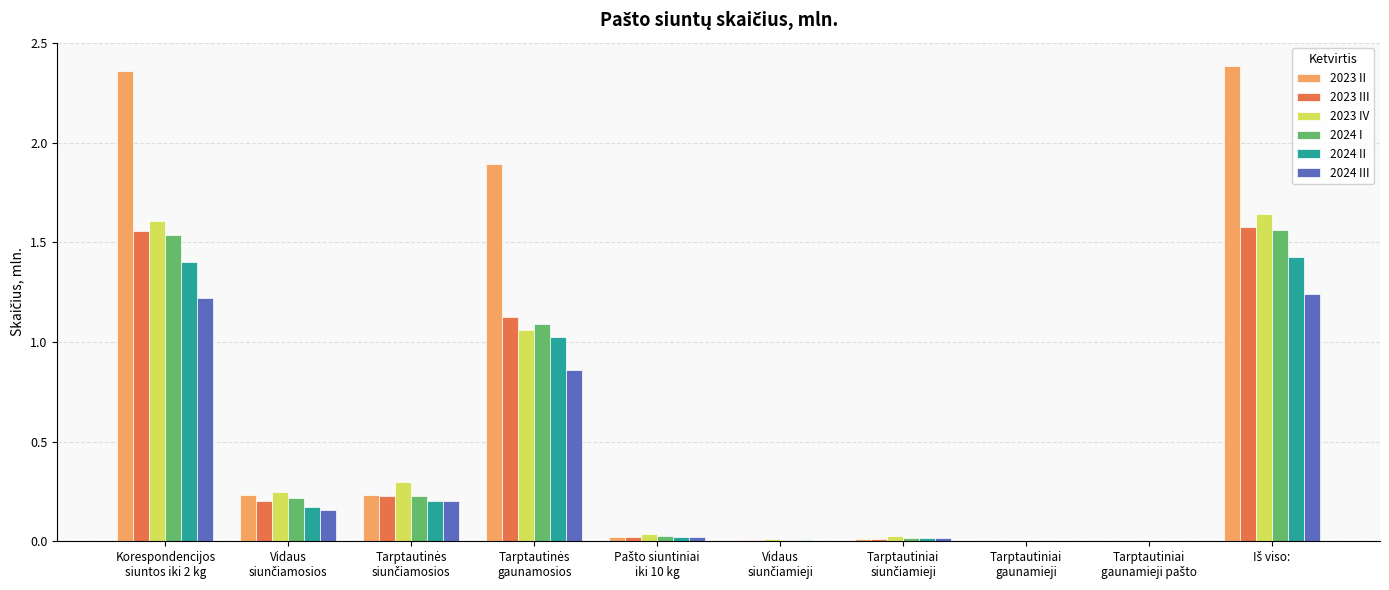

Which series has the largest total across all categories?

2023 II